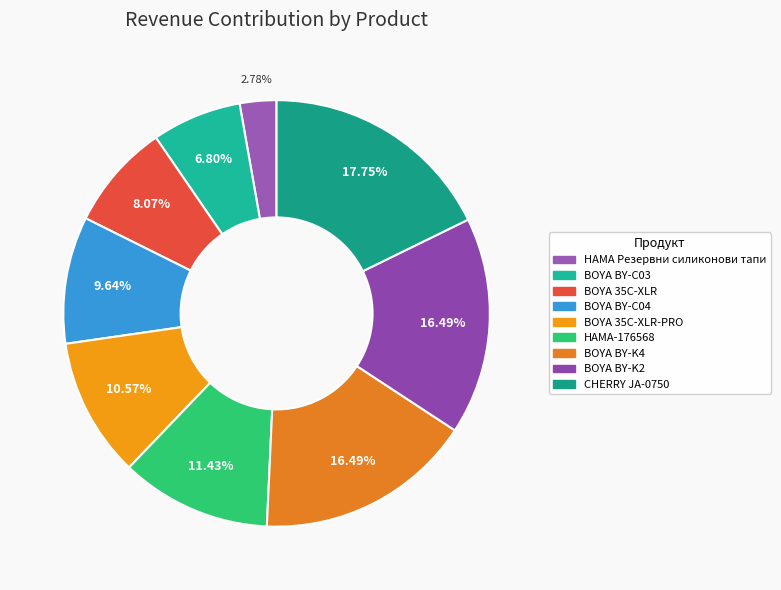

Count the number of slices in the pie.

9